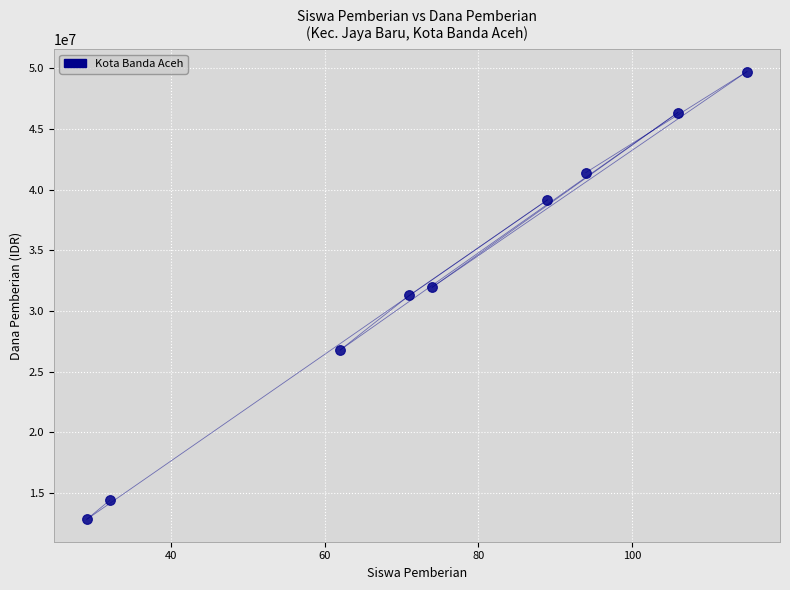

What is the range of X values (max minus min)?

86